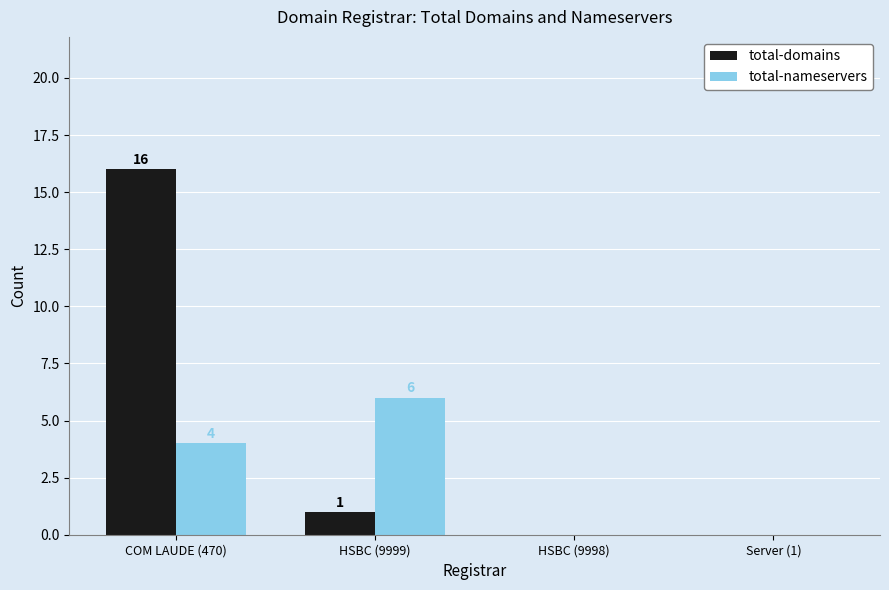

At which category is the sum across all series the highest?

COM LAUDE (470)